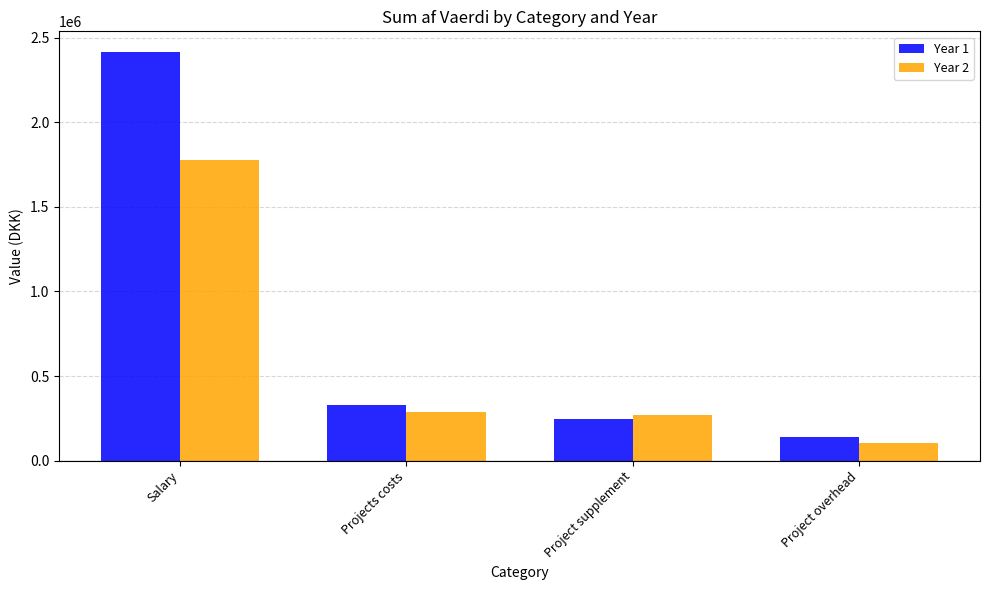

Reading left to right, extract all data points from this chart.

Year 1: Salary=2417006.4	Projects costs=326666.7	Project supplement=247184.7	Project overhead=137183.7
Year 2: Salary=1776910.0	Projects costs=285000.0	Project supplement=268018.0	Project overhead=103095.5